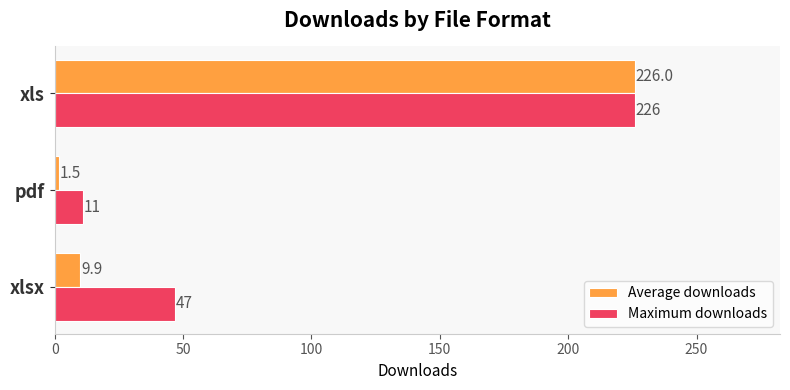

What is the highest value of the Average downloads series?

226.0